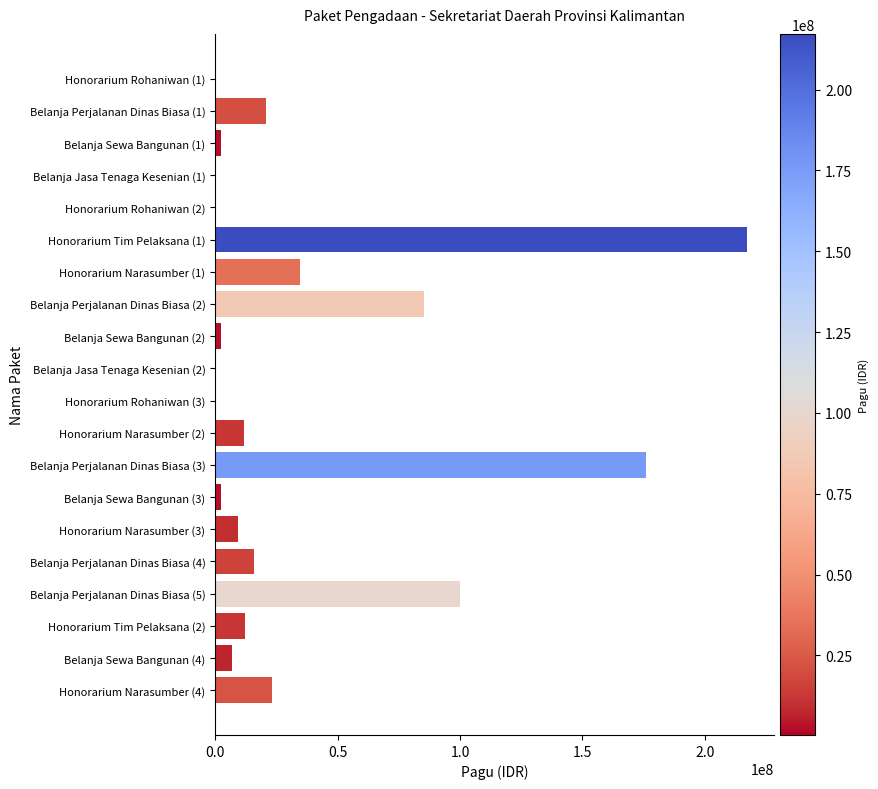

At which label is the value closest to 108800000?

Belanja Perjalanan Dinas Biasa (5)